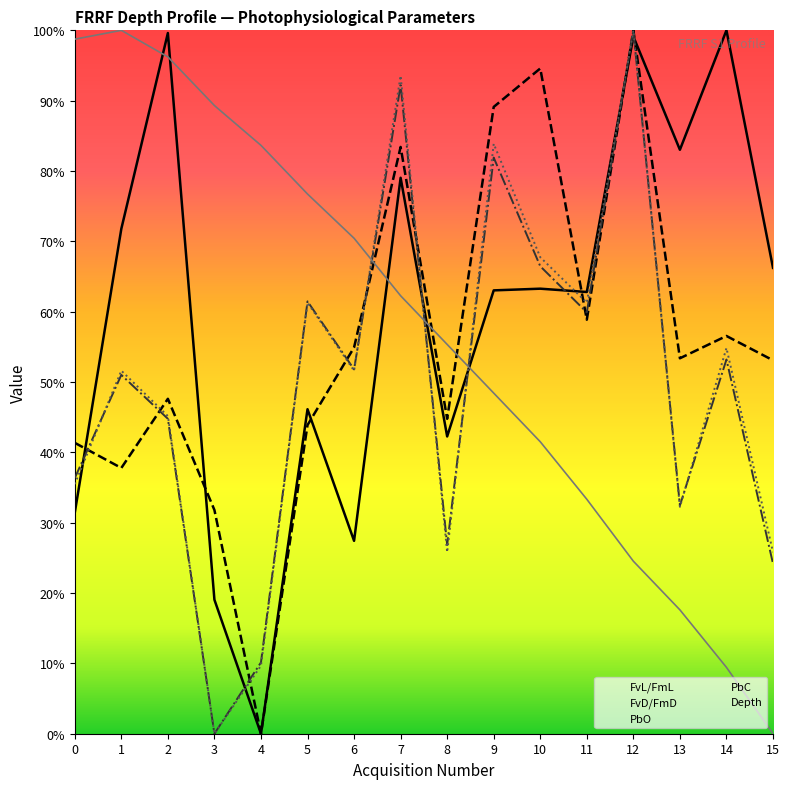

At 14, list the series in order from smallest to largest.

Depth, PbO, PbC, FvD/FmD, FvL/FmL